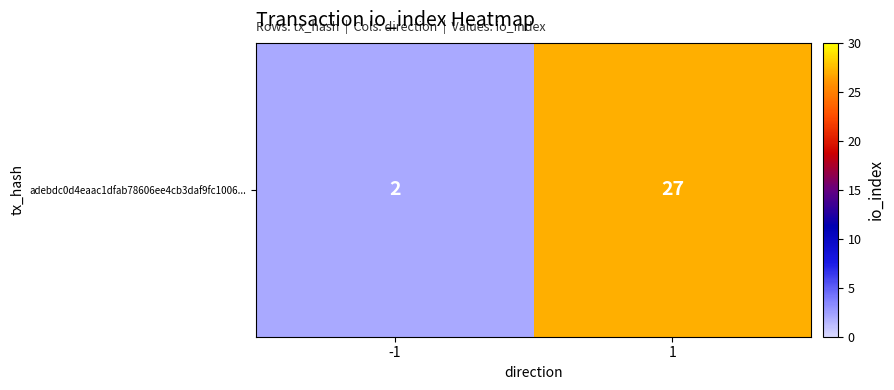

How many values are between 2 and 27?

2